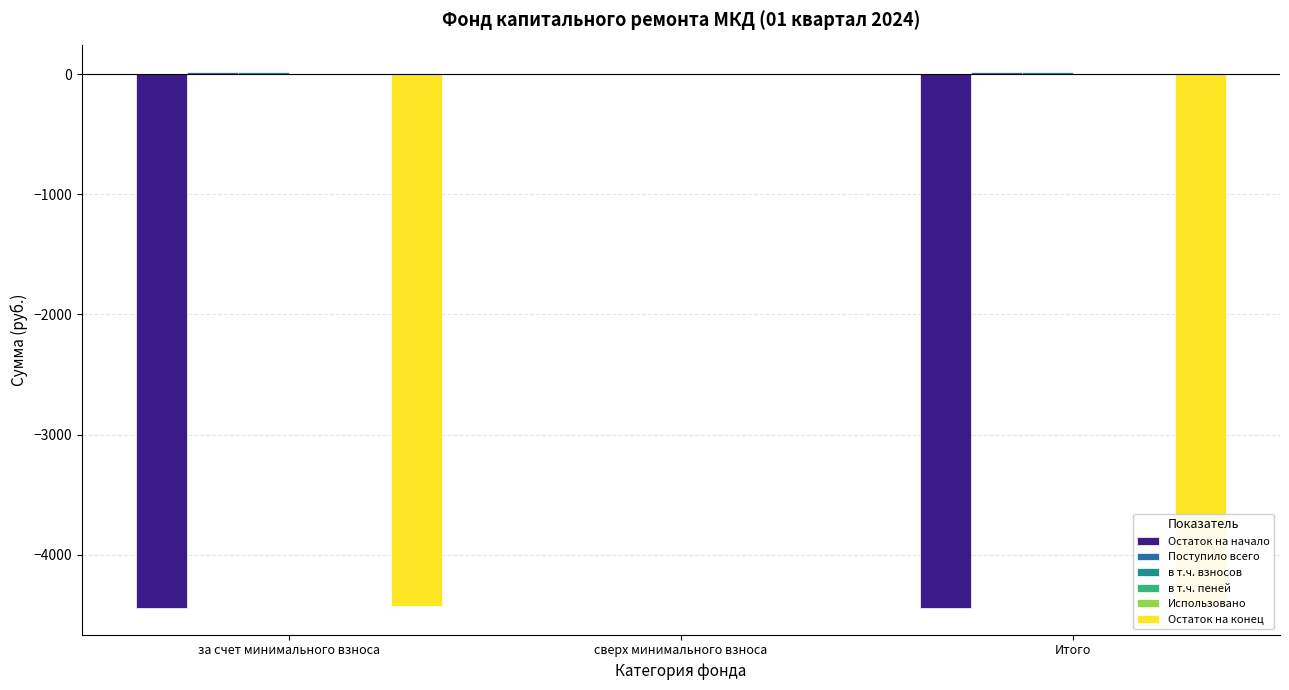

Is it true that в т.ч. пеней equals 0.0 at сверх минимального взноса?

True